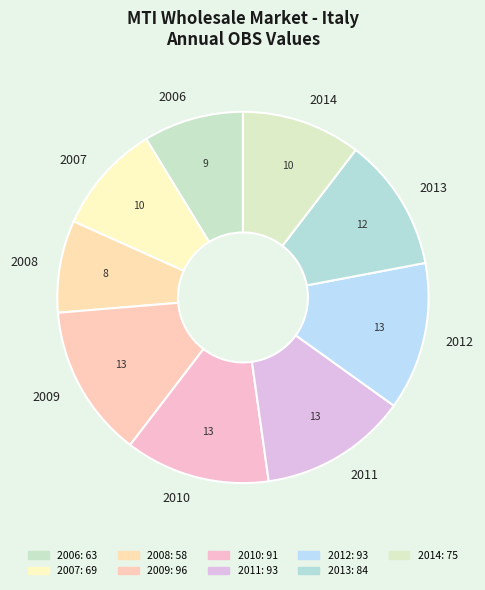

Do 2011 and 2008 together represent more than half of the pie?

No